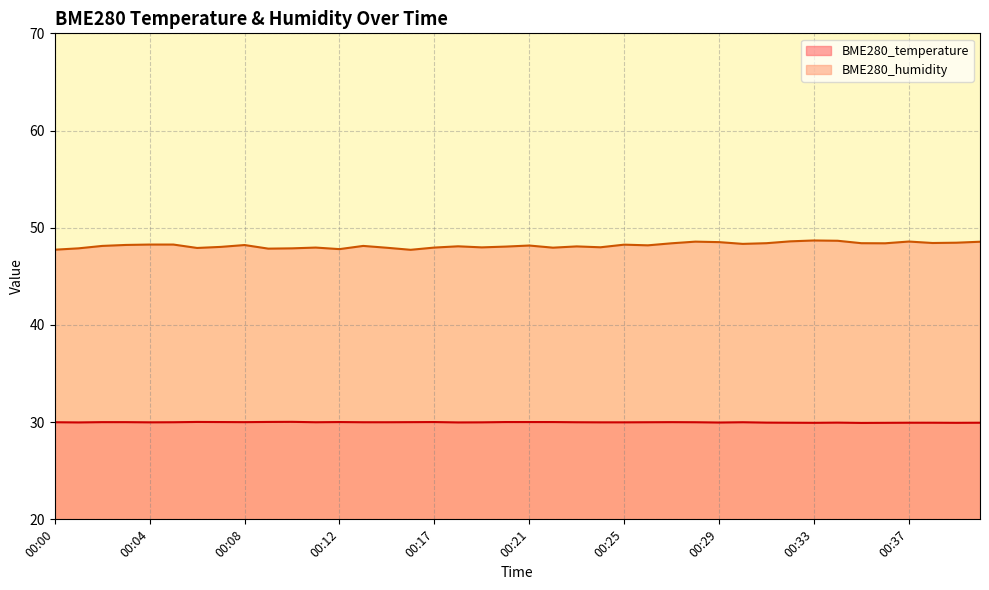

True or false: BME280_temperature has more than 2 points higher than both neighbors.

True